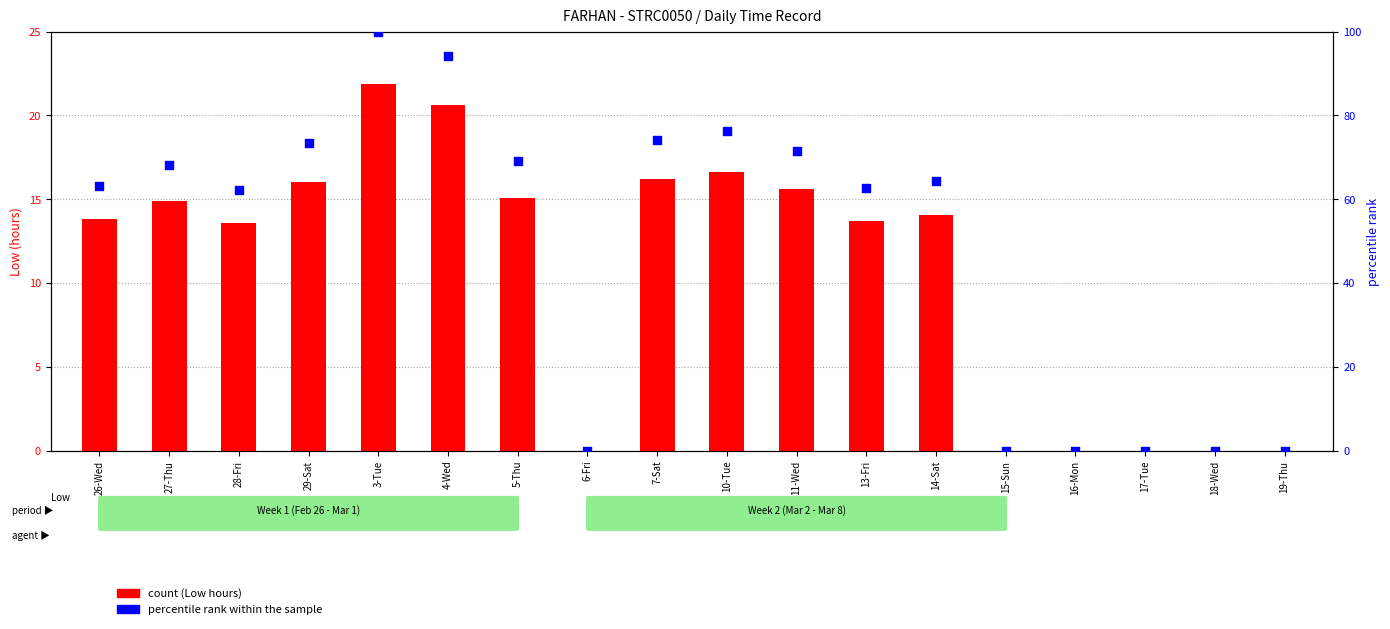

Which series reaches the minimum Y coordinate?

Low (hours)